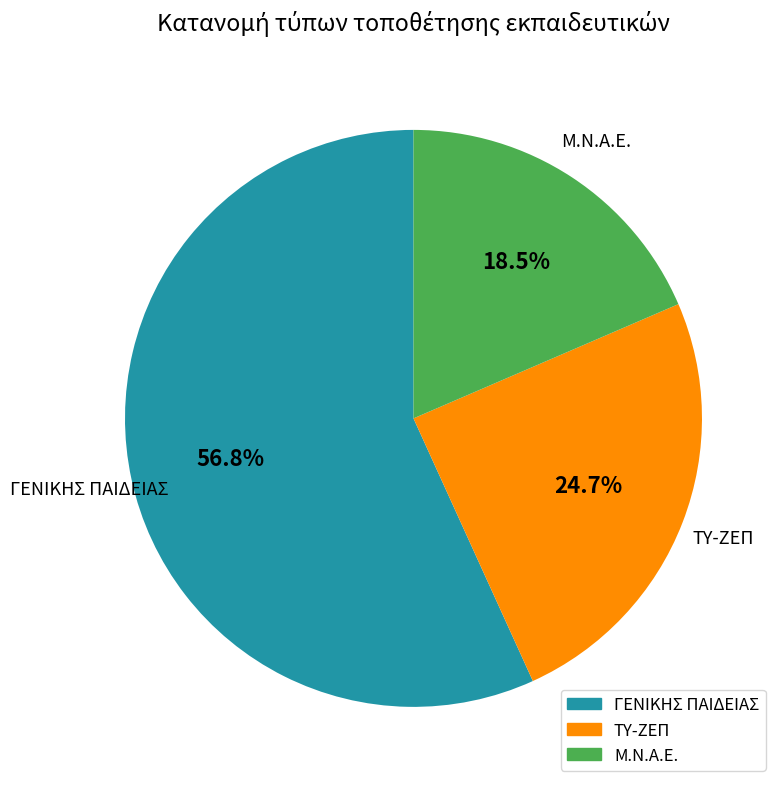

What is the largest slice in the pie chart?

ΓΕΝΙΚΗΣ ΠΑΙΔΕΙΑΣ